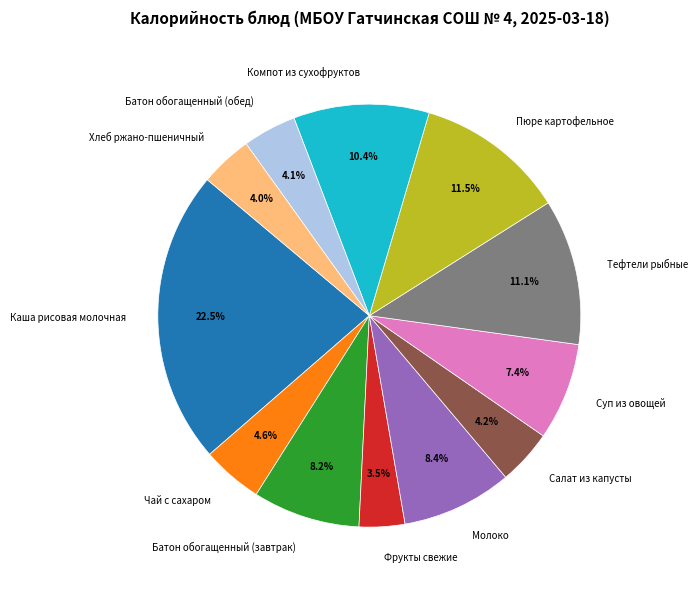

How many slices are in this pie chart?

12